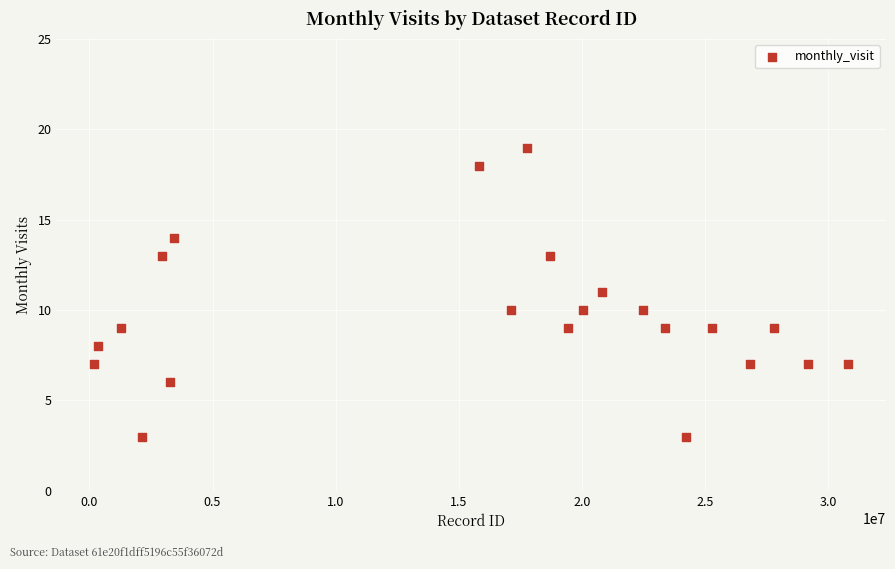

What is the range of X values (max minus min)?

30632262